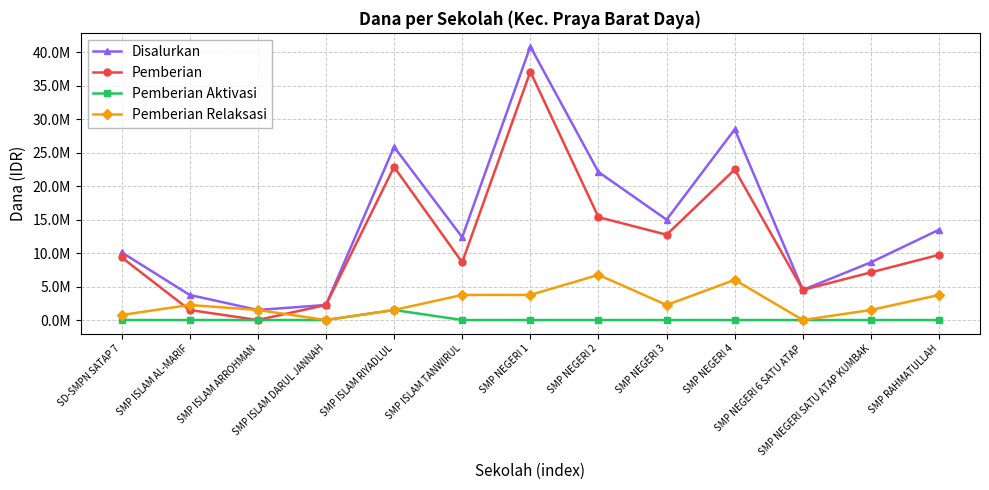

What are all the series names shown in the legend?

Disalurkan, Pemberian, Pemberian Aktivasi, Pemberian Relaksasi